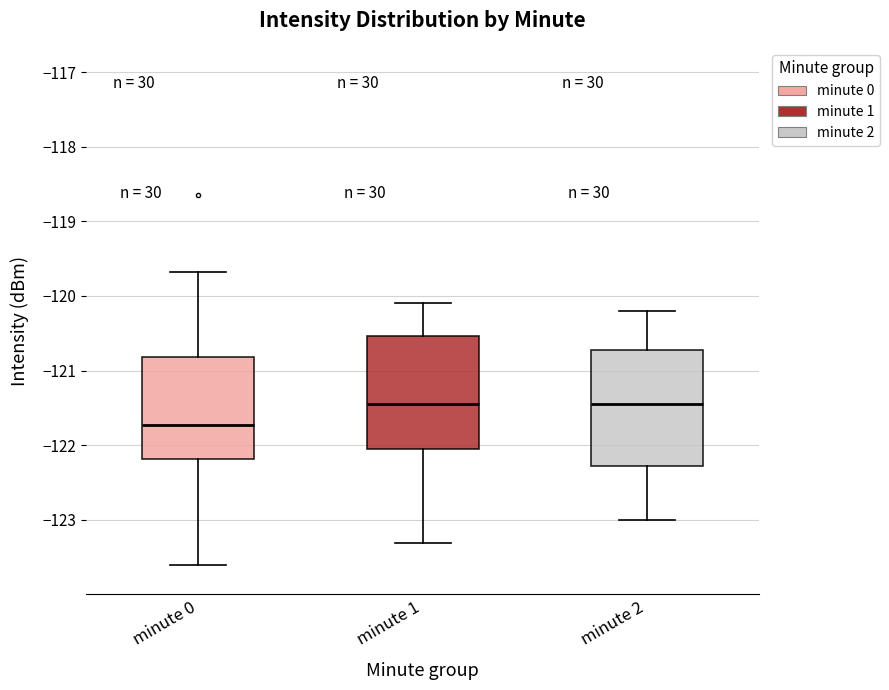

Where is the upper edge of the box for minute 1 on the y-axis? The values are not printed on the chart, so give them approximately, as read against the axis.

-120.5